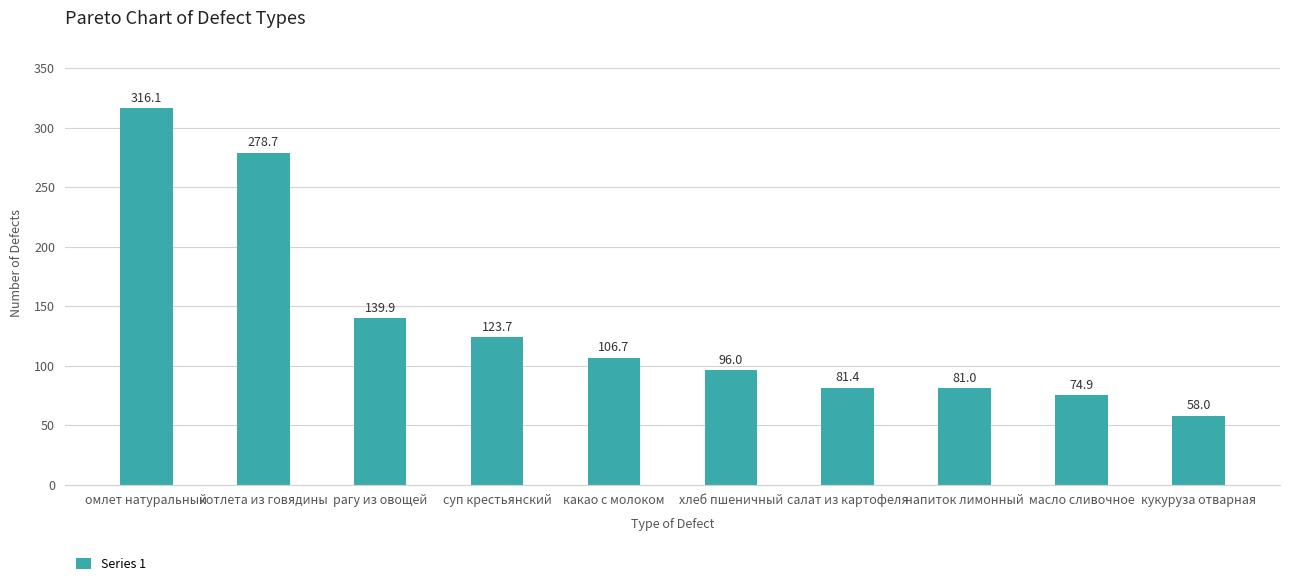

What value does the data have at напиток лимонный?

81.0